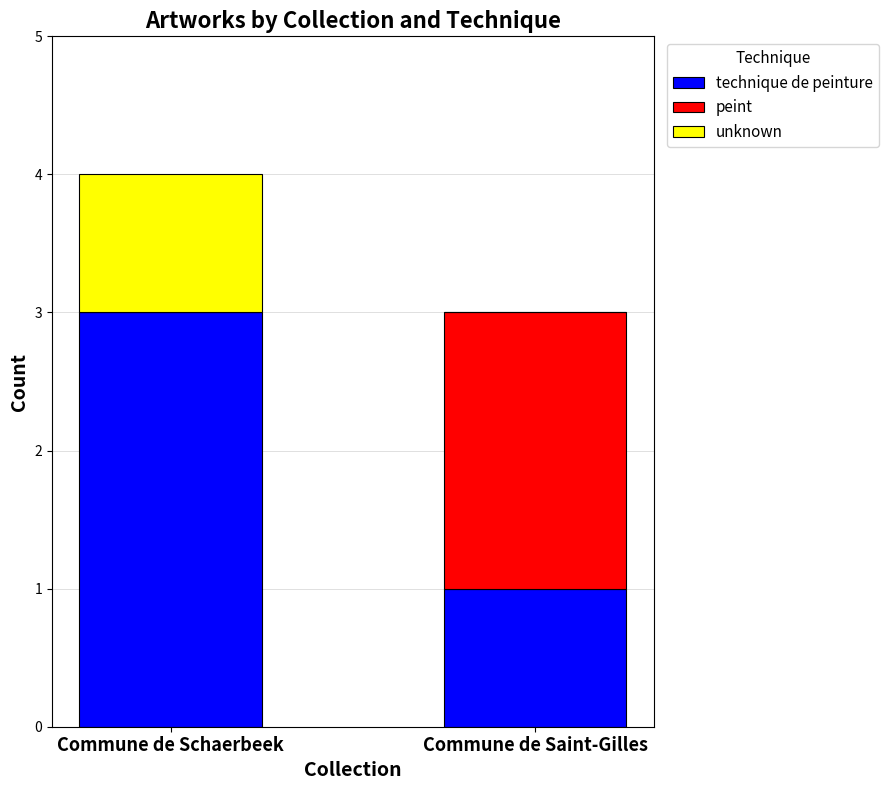

What is the total value across all series at Commune de Saint-Gilles?

3